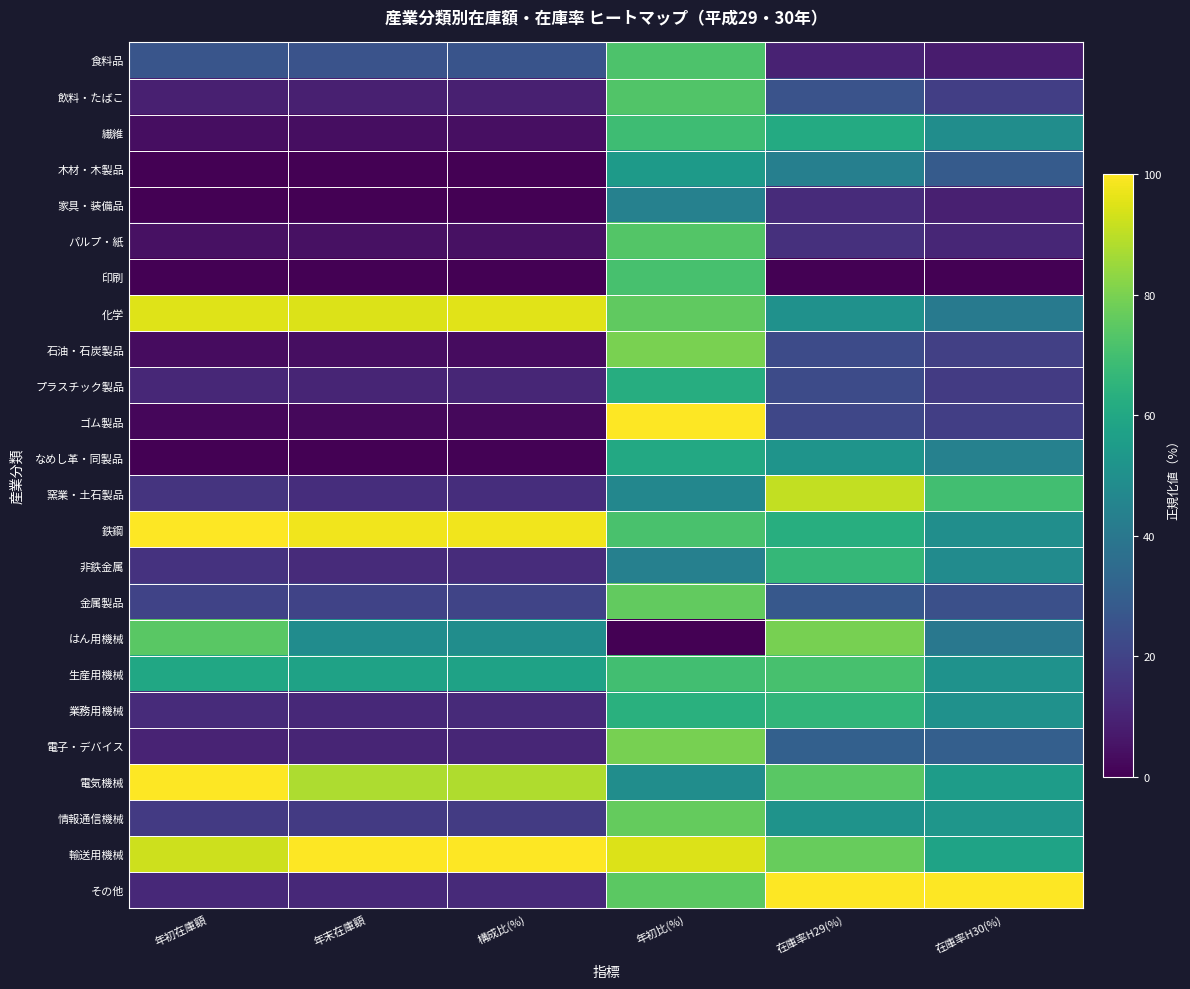

What is the maximum value for 木材・木製品?

54.6